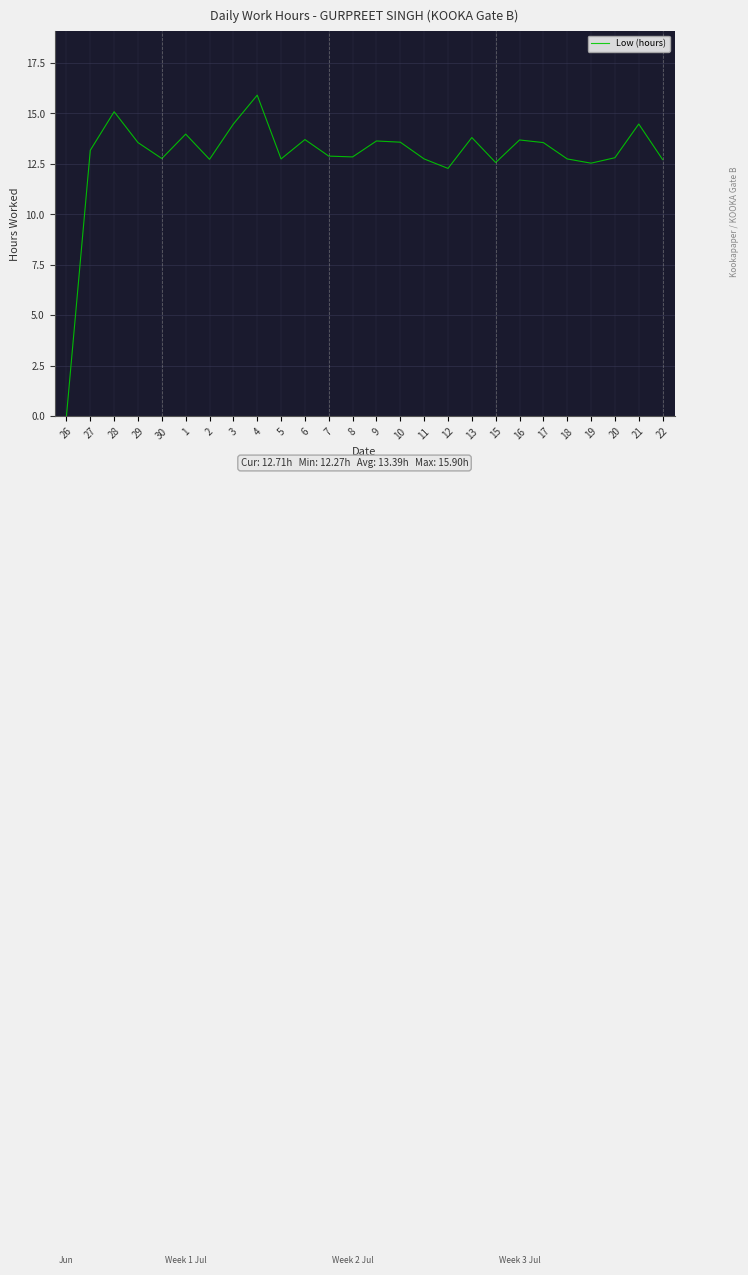

What is the difference between the maximum and minimum values?

15.9